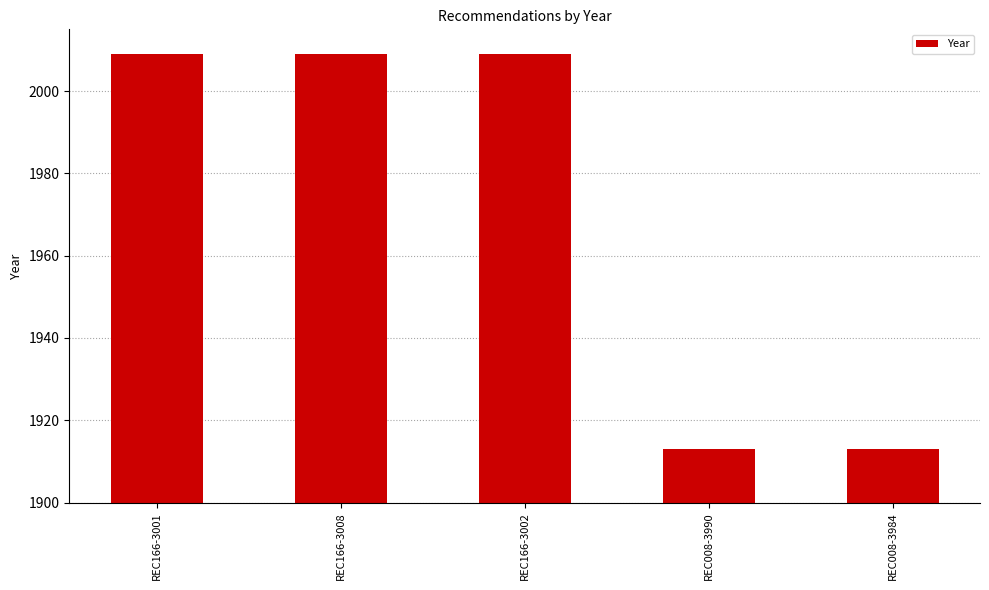

What is the average value?

1971